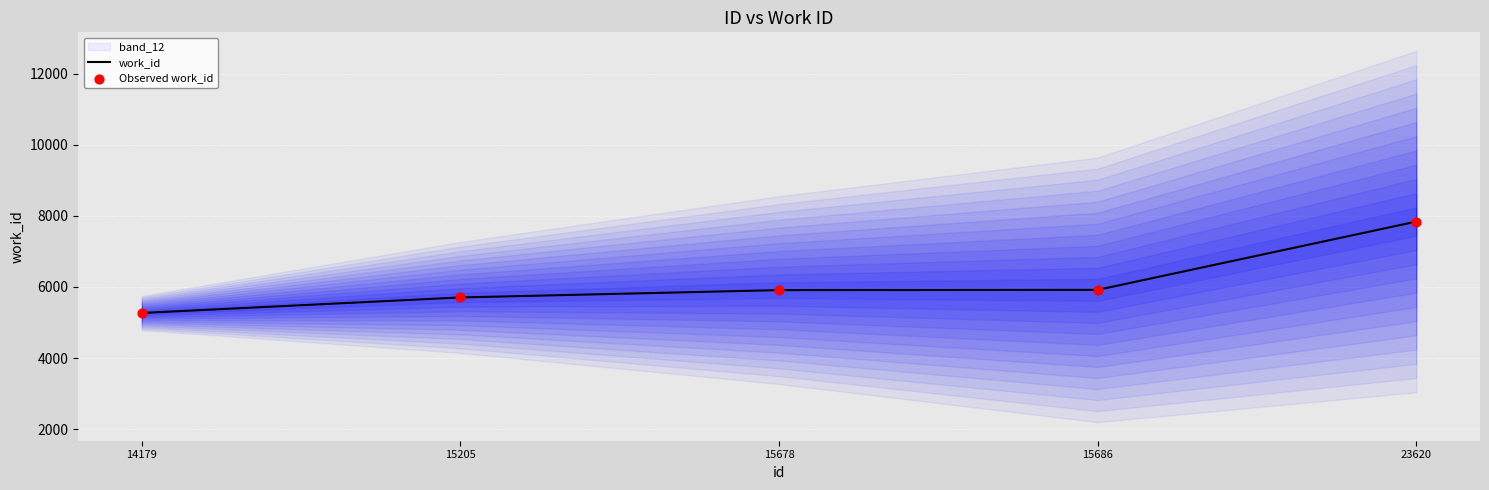

What is the total value across all series at 23620?

15672